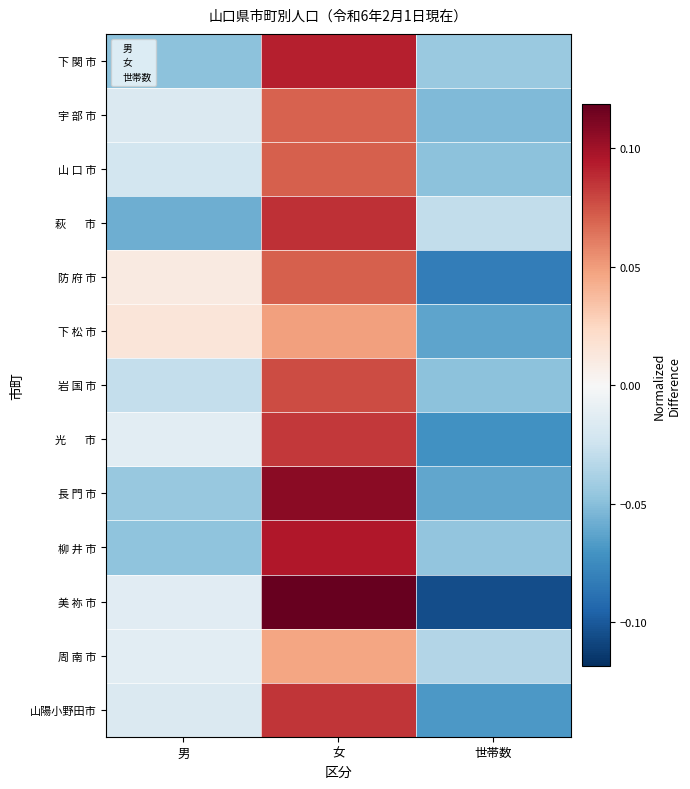

Reading right to left, what are all the values shown in this chart?

下 関 市: -0.0	0.1	-0.0
宇 部 市: -0.1	0.1	-0.0
山 口 市: -0.0	0.1	-0.0
萩  　 市: -0.0	0.1	-0.1
防 府 市: -0.1	0.1	0.0
下 松 市: -0.1	0.0	0.0
岩 国 市: -0.0	0.1	-0.0
光　   市: -0.1	0.1	-0.0
長 門 市: -0.1	0.1	-0.0
柳 井 市: -0.0	0.1	-0.0
美 祢 市: -0.1	0.1	-0.0
周 南 市: -0.0	0.0	-0.0
山陽小野田市: -0.1	0.1	-0.0